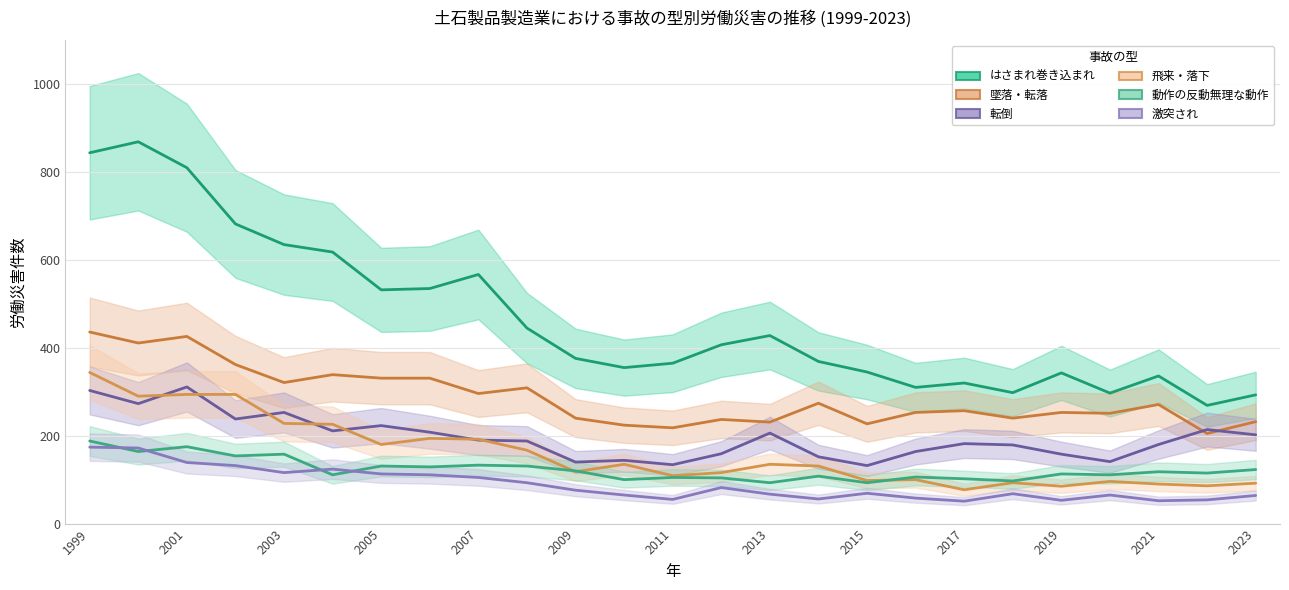

Which series has the widest spread of values?

はさまれ巻き込まれ